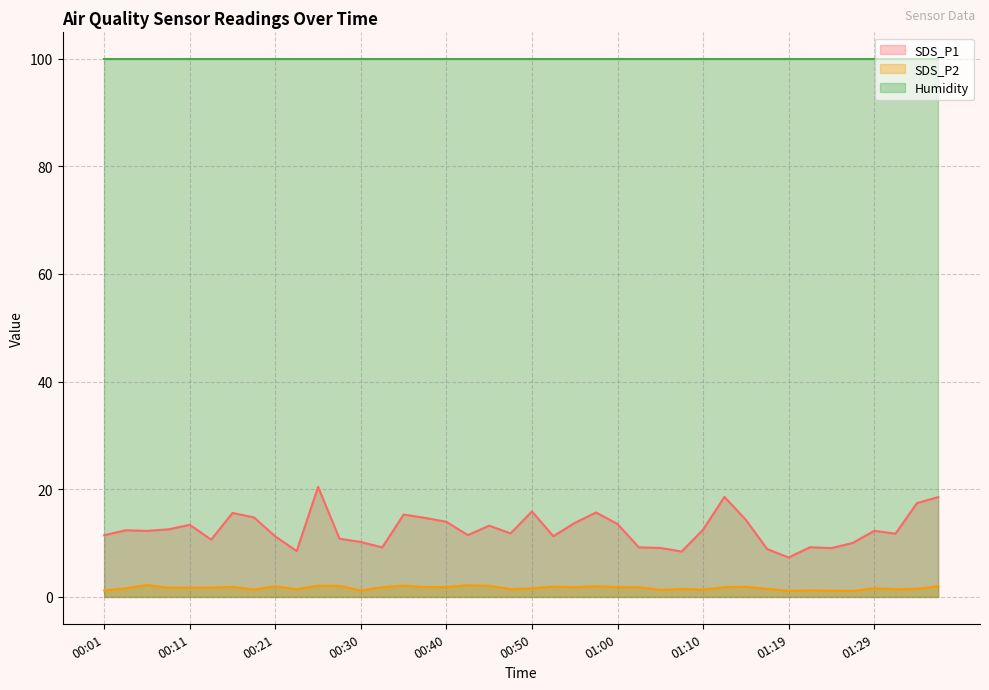

Which has a higher value, 01:00 or 00:18?

00:18